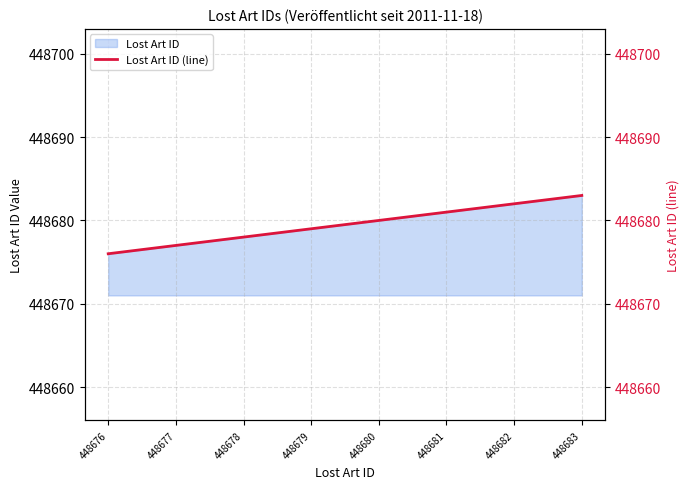

Reading left to right, what are all the values shown in this chart?

448676=448676	448677=448677	448678=448678	448679=448679	448680=448680	448681=448681	448682=448682	448683=448683